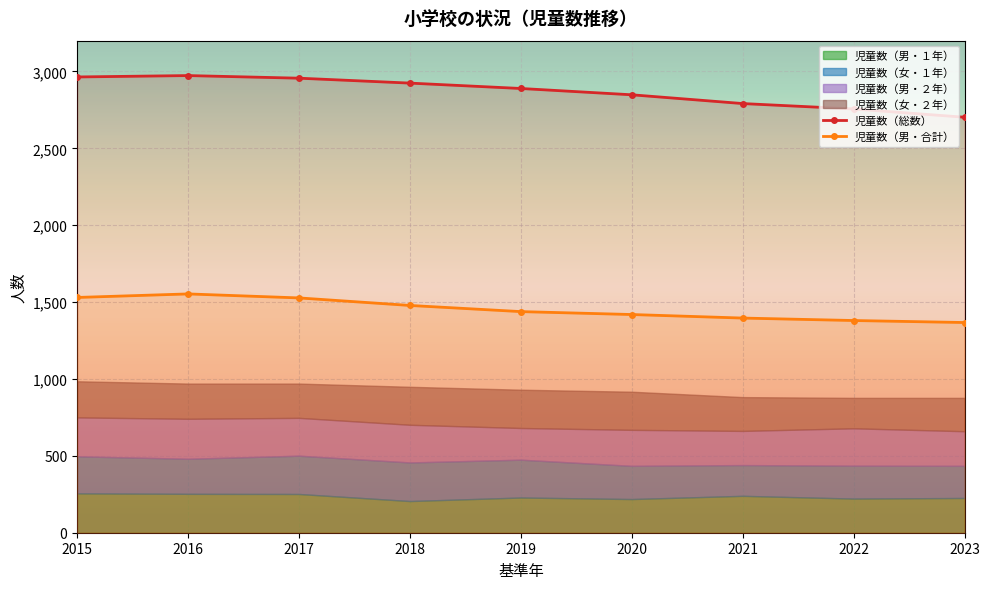

What is the difference between the highest and lowest values at 2016?

2745